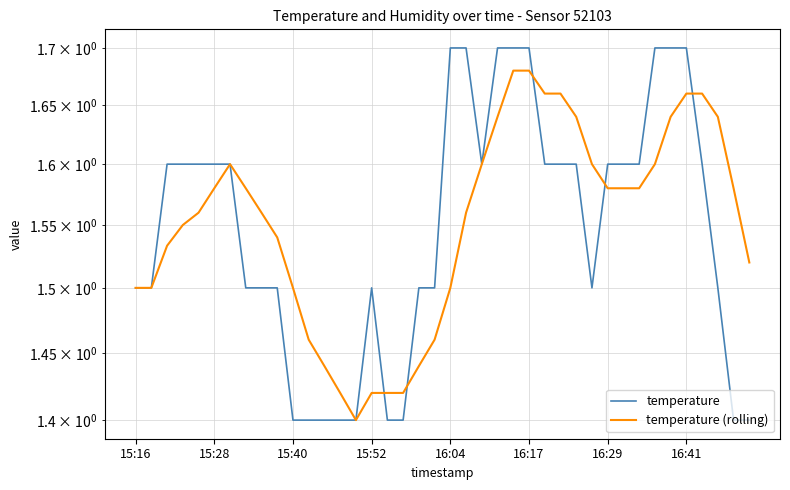

What position from the right is 15:52?

25